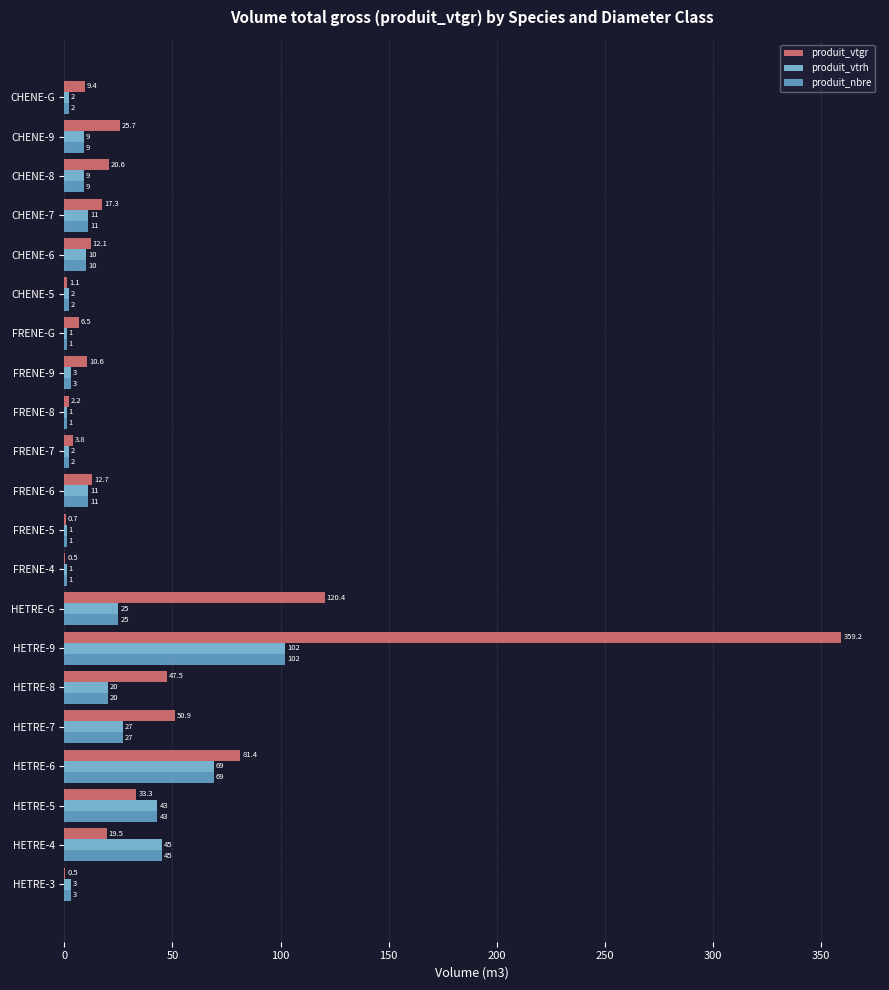

Where is produit_nbre nearest to the value 51?

HETRE-4